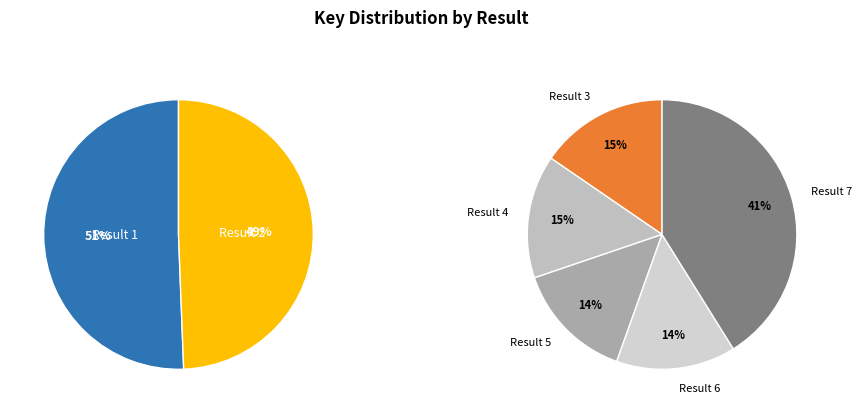

Rank the categories by value from highest to lowest.

7, 1, 2, 3, 4, 6, 5